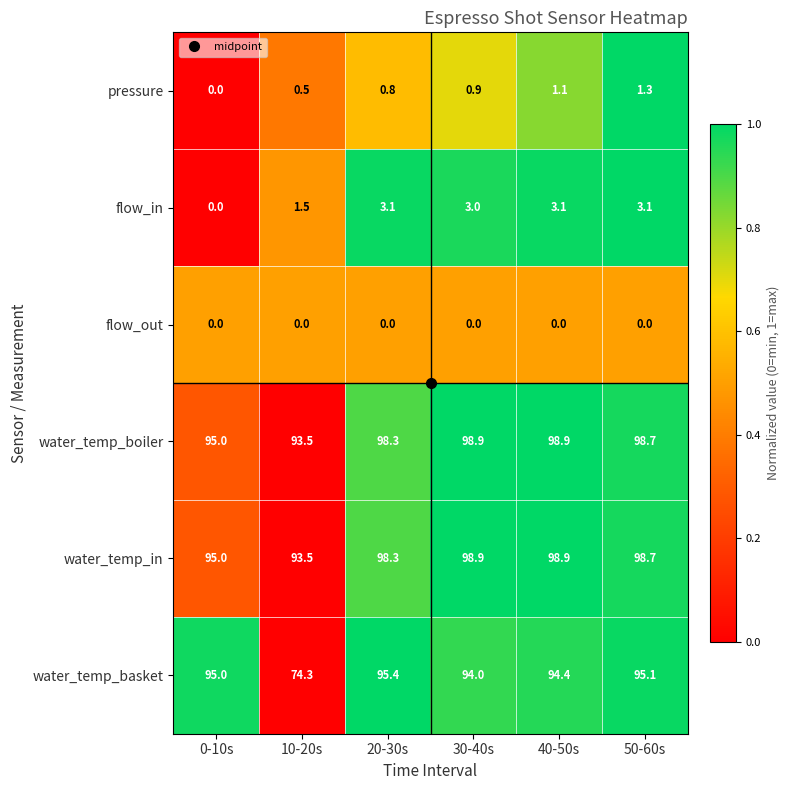

At which label is water_temp_boiler closest to 96?

0-10s